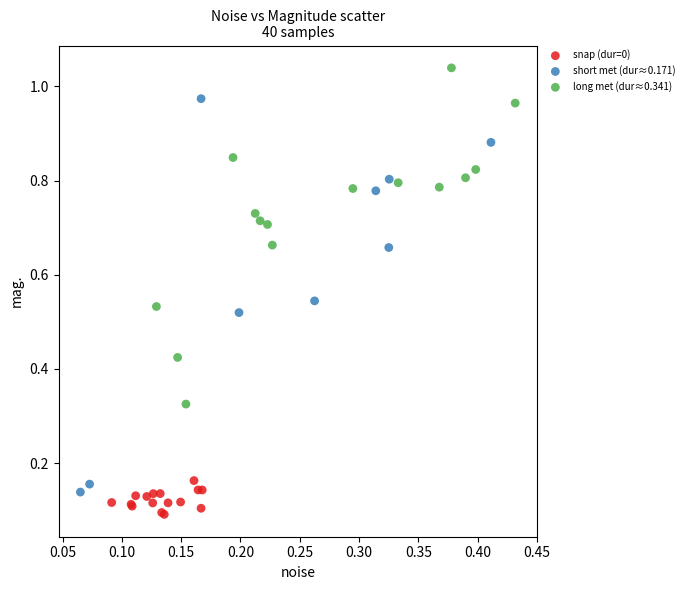

Which series has the widest spread of Y values?

short met (dur≈0.171)